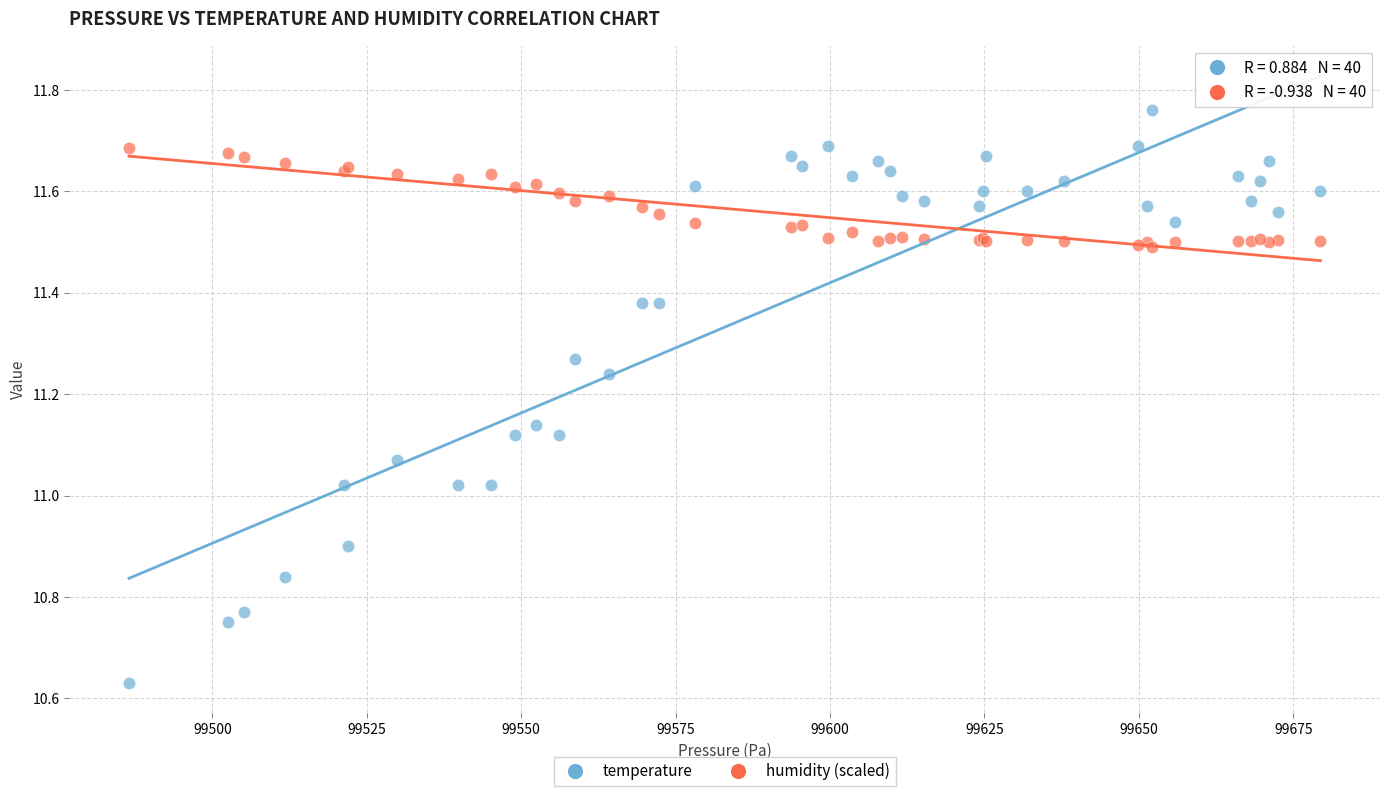

Which series has the largest Y range (max minus min)?

temperature